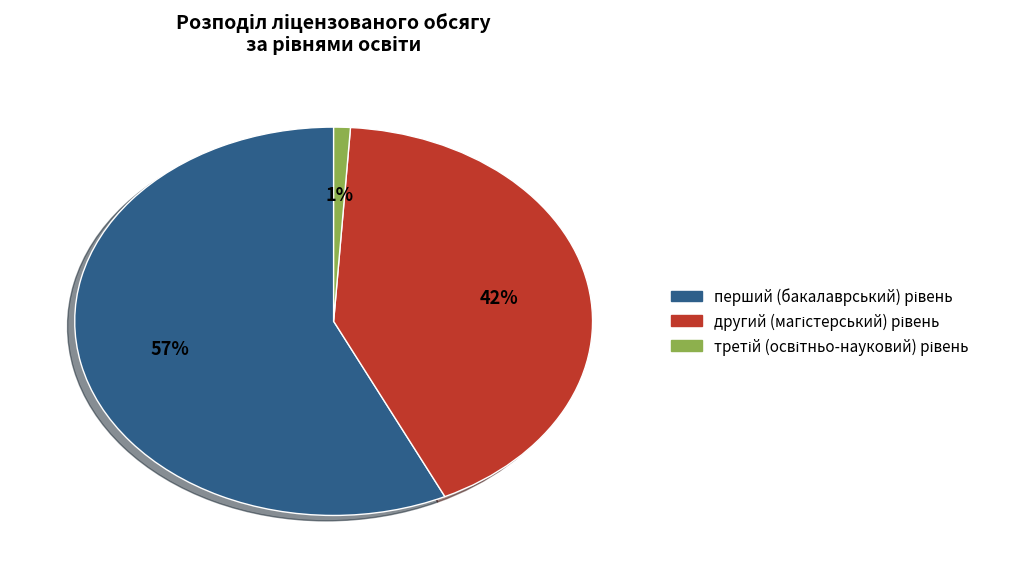

Count the number of slices in the pie.

3